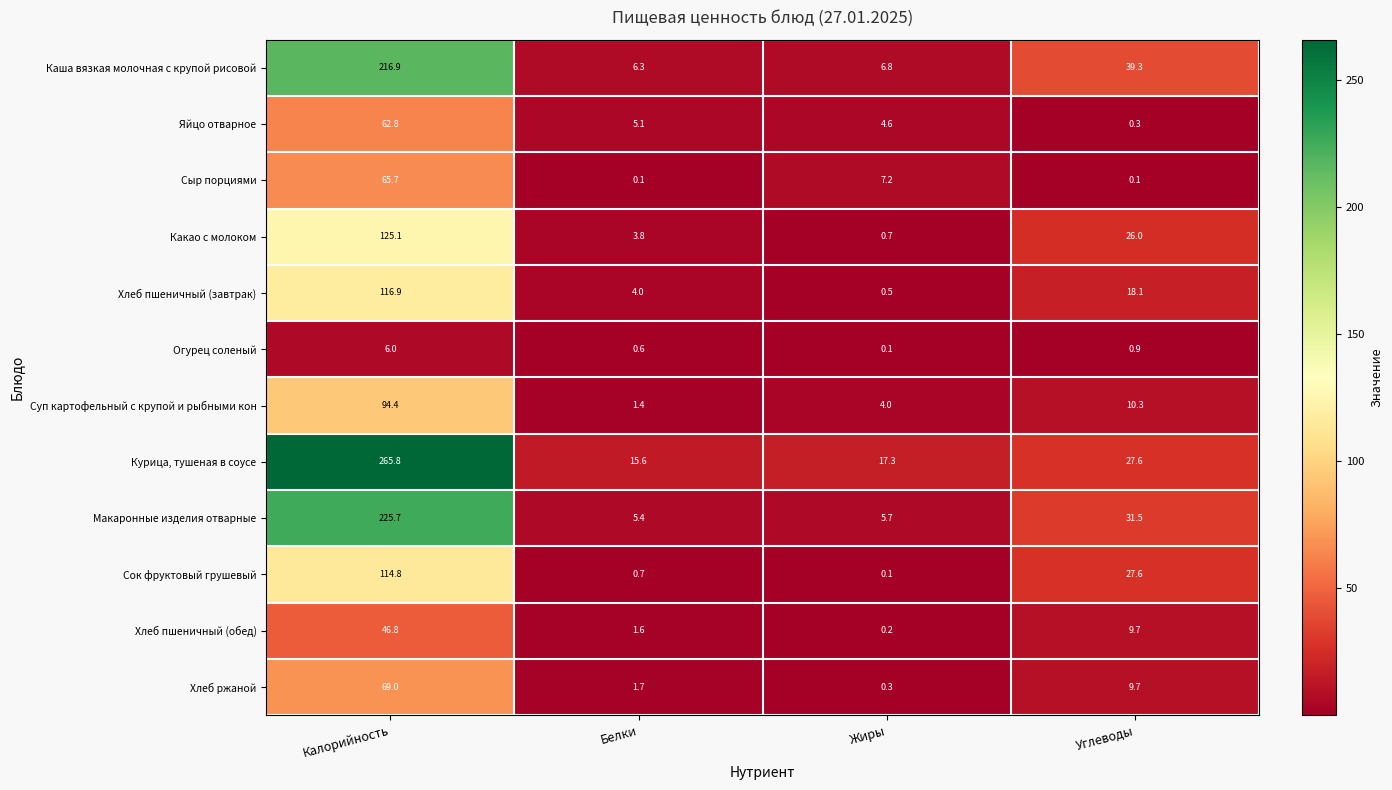

How many data points in Каша вязкая молочная с крупой рисовой are less than 39?

2